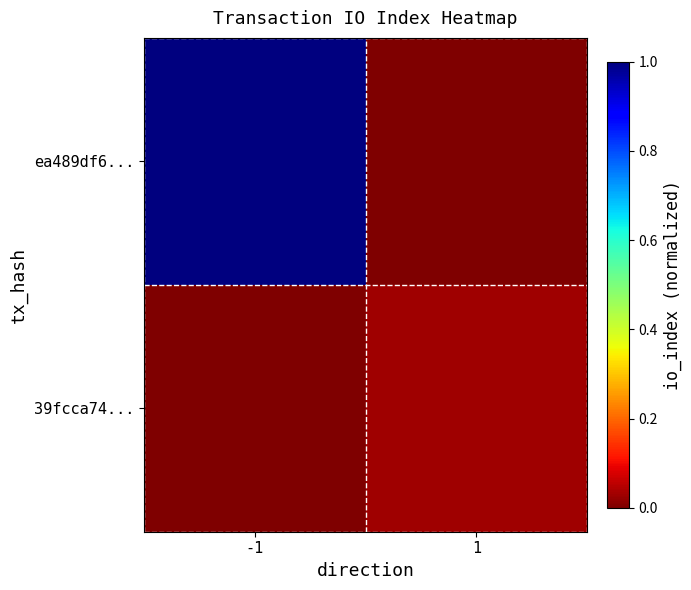

Which series has the largest total across all categories?

ea489df6...